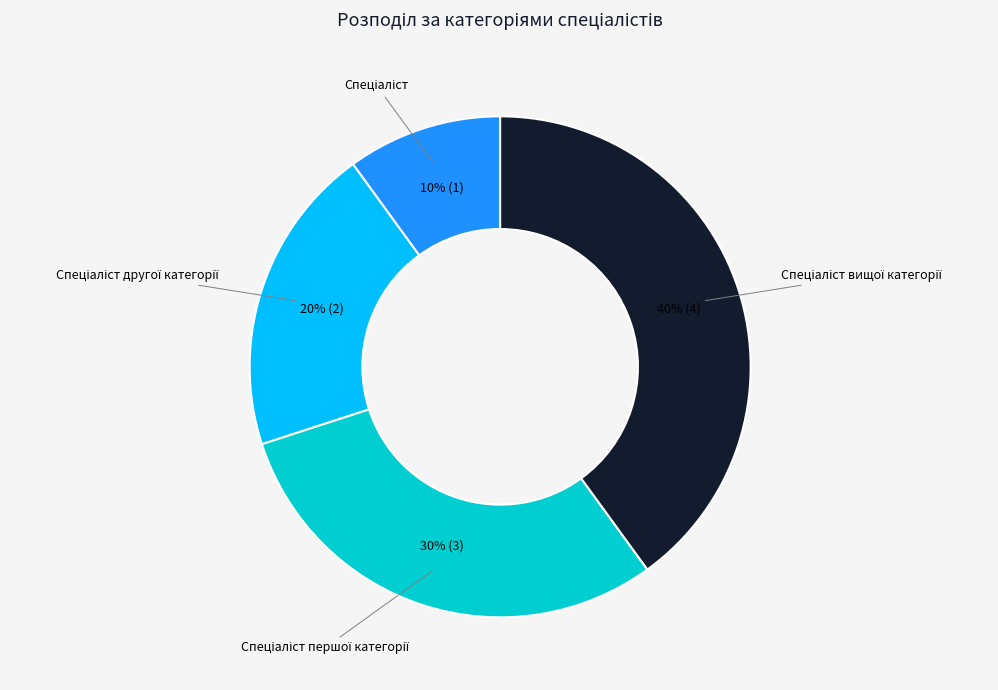

Is there any slice that represents more than half of the pie?

No